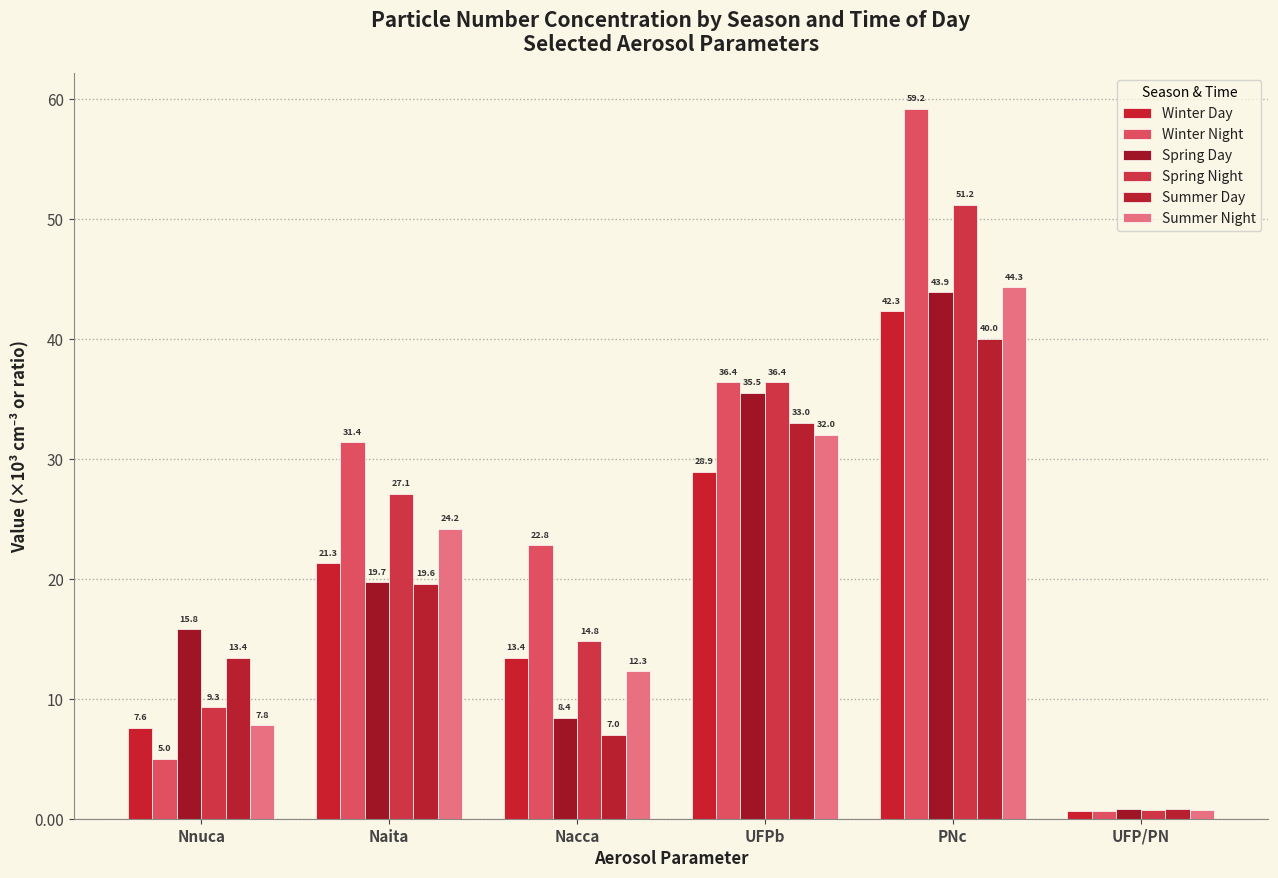

Which series has the largest range (max minus min)?

Winter Night